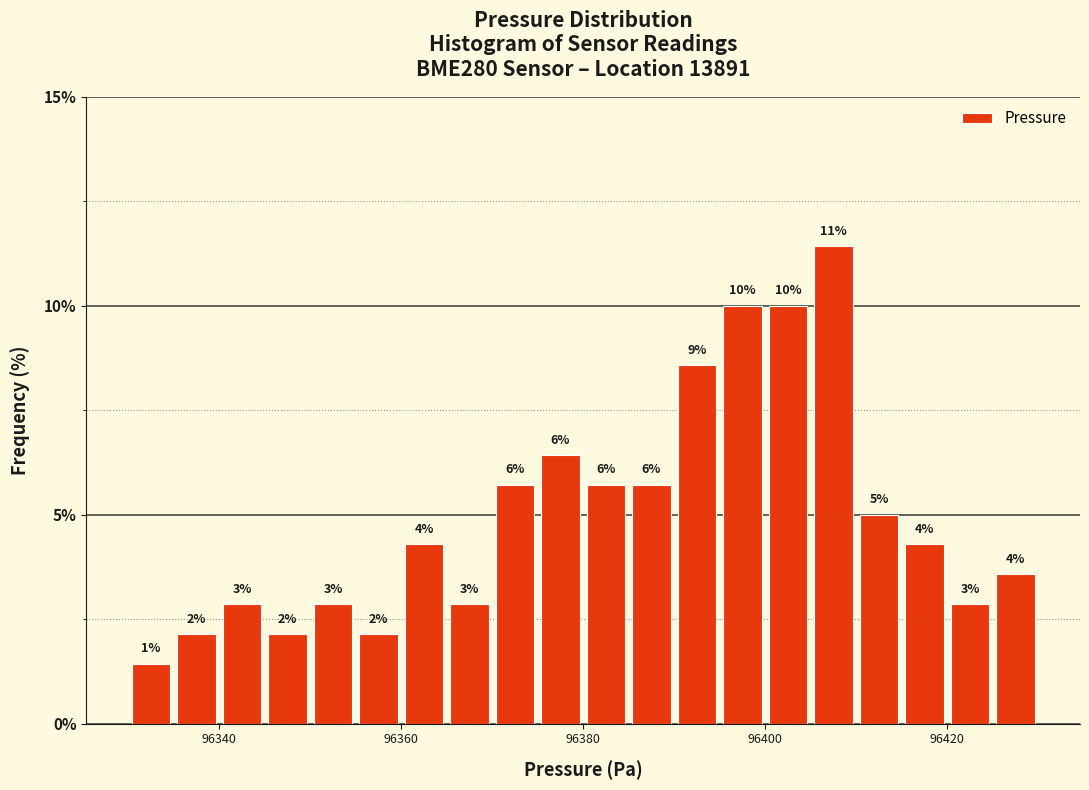

Read against the x-axis, roughly where is the centre of the tallest bar?

96408